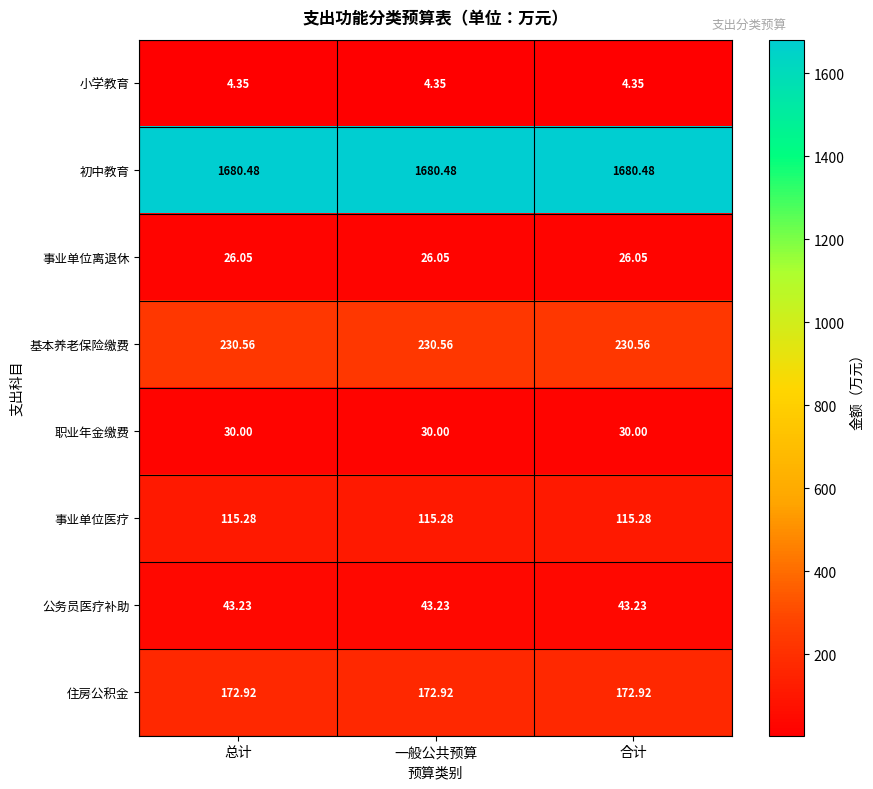

What is the maximum value shown in the chart?

1680.5